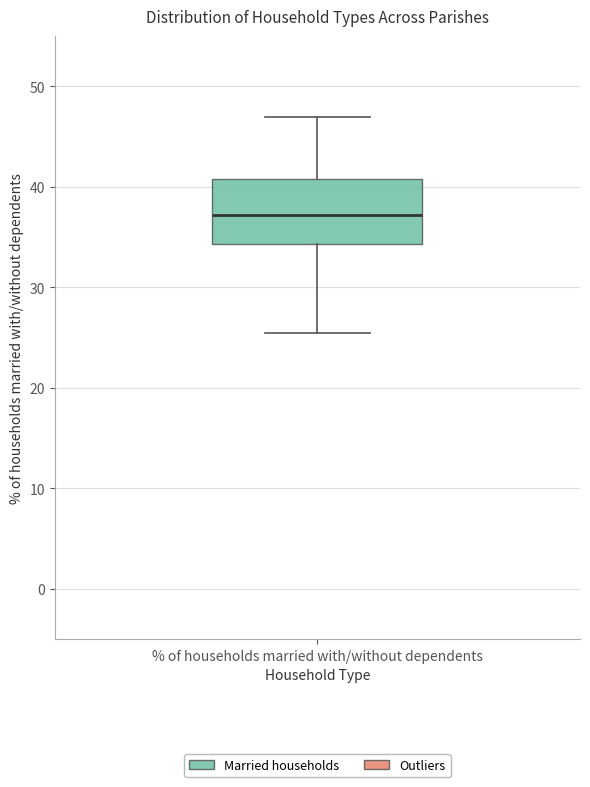

Transcribe this box plot: give where the median line is, the range the box spans, and where the two whiskers end, as read against the y-axis. The values are not printed on the chart, so give them approximately, as read against the axis.

median 37, box 34 to 41, whiskers 25 to 47